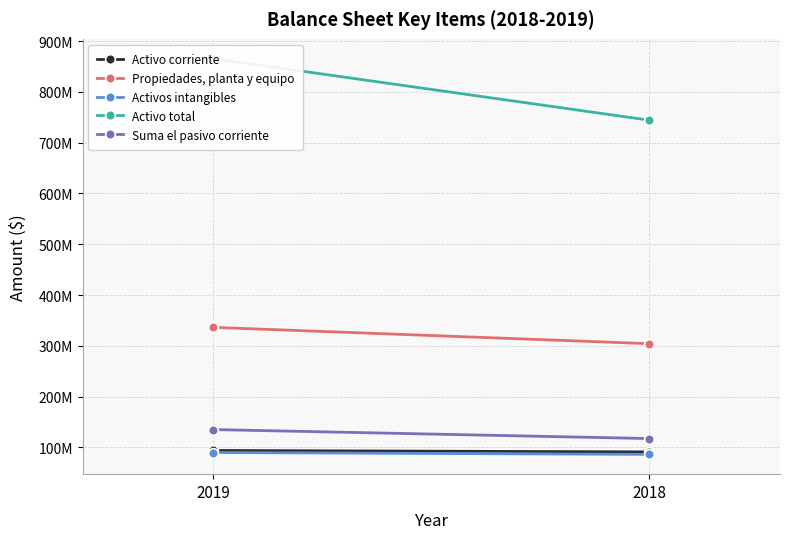

Count the Activos intangibles values in the range 86230635 to 89913951.

2